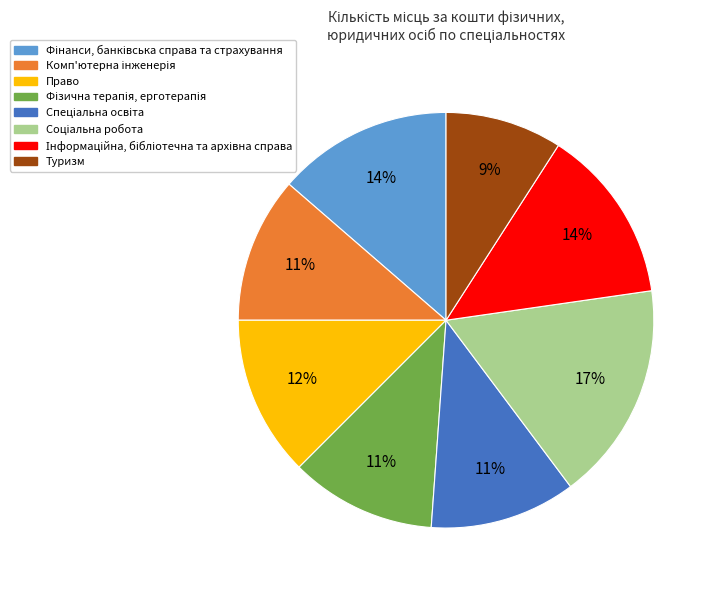

Is it true that Туризм is 1% of the pie?

False